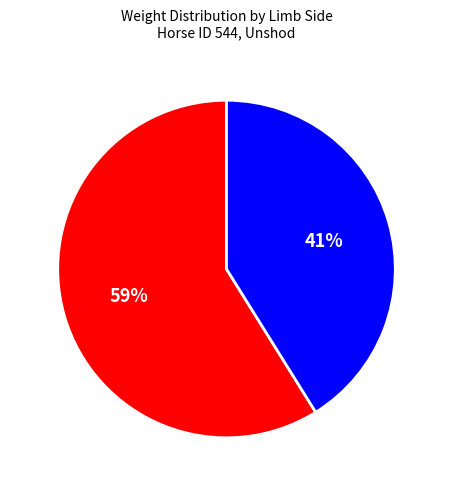

To the nearest percent, what is the difference between the largest and smallest slice percentages?

18%